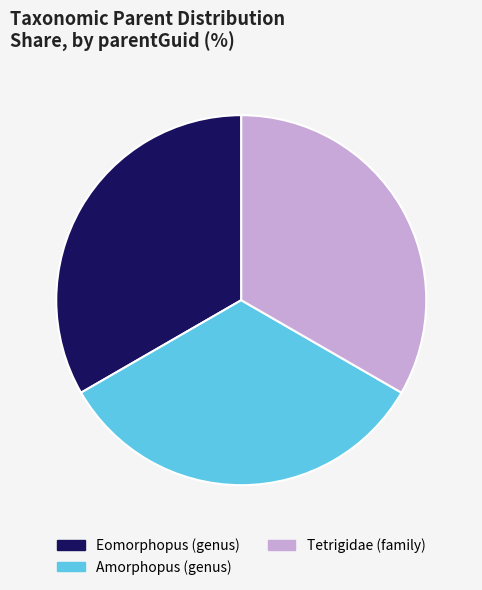

What is the ratio of the value at Amorphopus (genus) to the value at Eomorphopus (genus)?

1.0